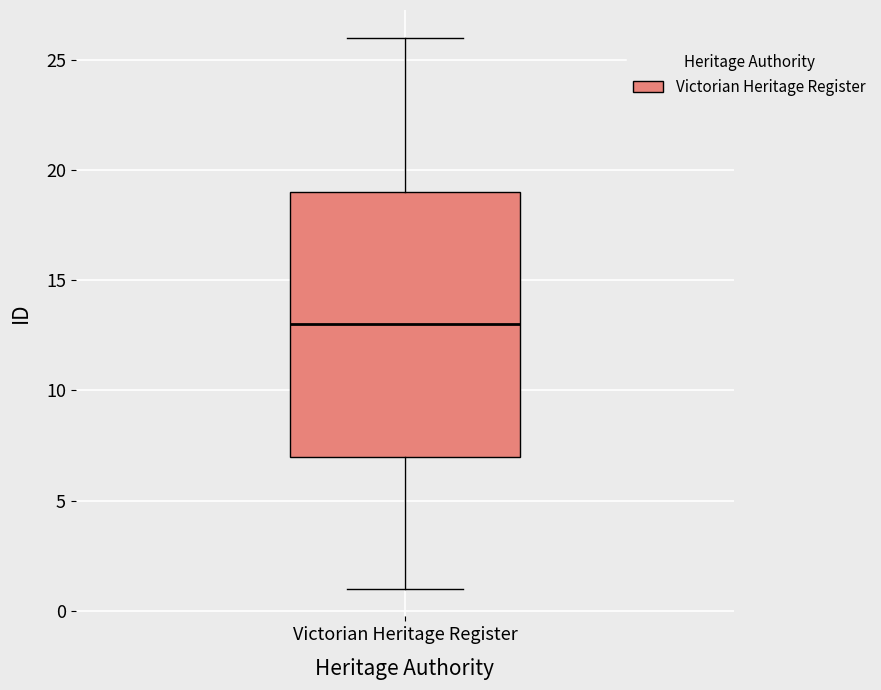

Where is the lower edge of the box for Victorian Heritage Register on the y-axis? The values are not printed on the chart, so give them approximately, as read against the axis.

7